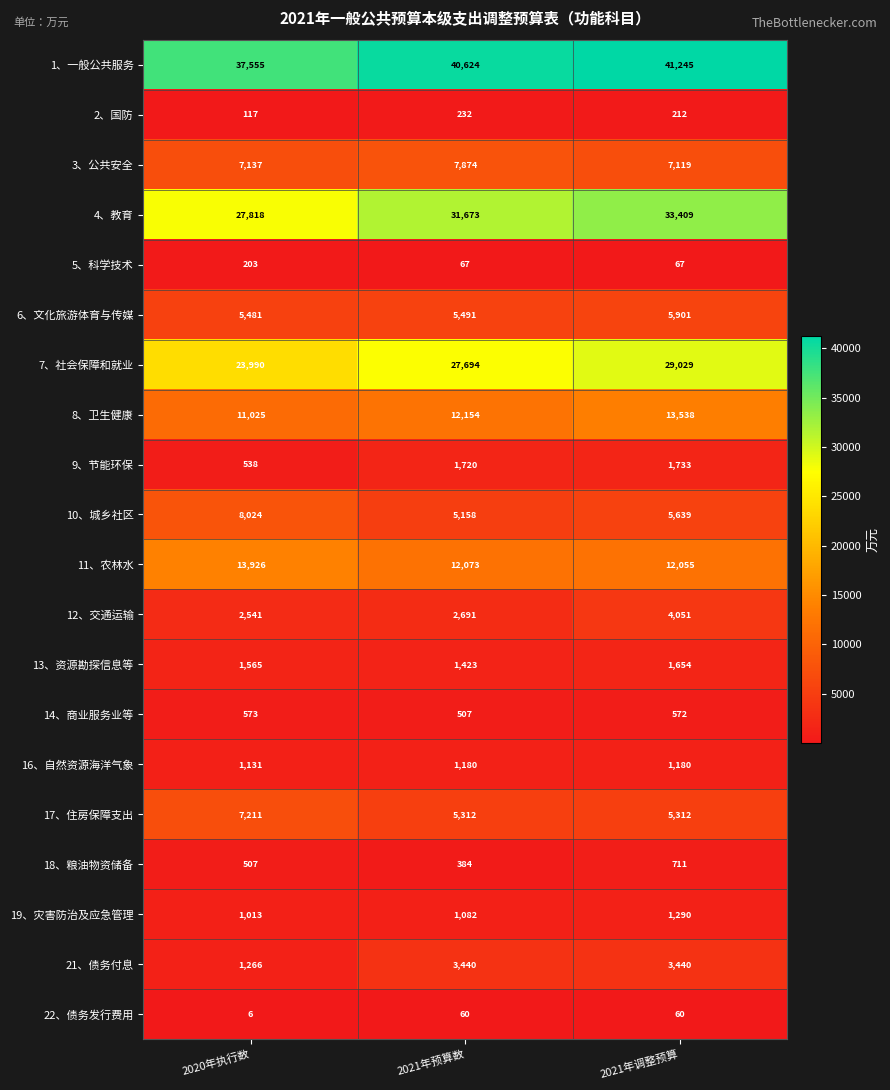

What is the difference between the 5、科学技术 values at 2020年执行数 and 2021年调整预算?

136